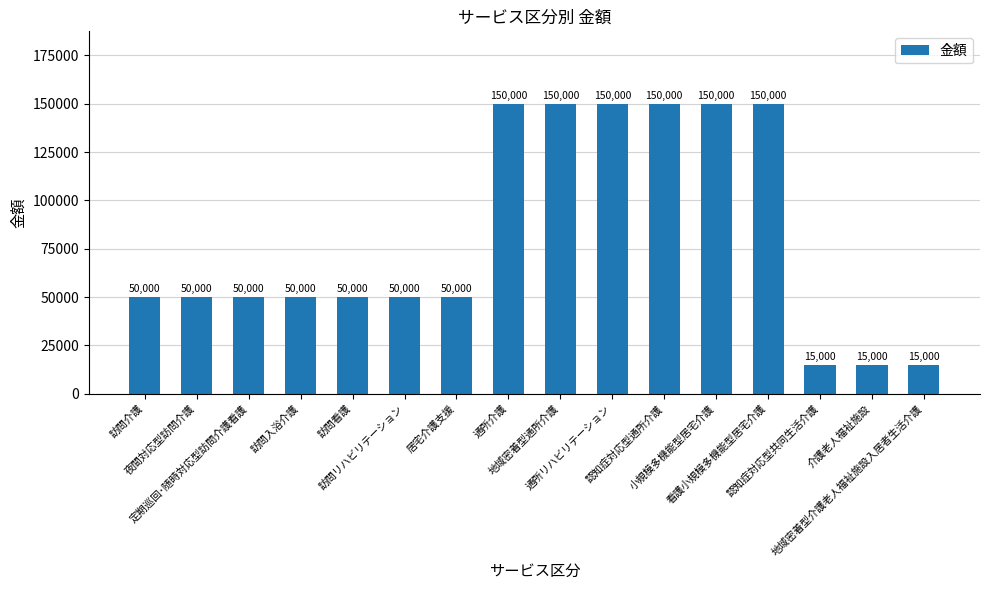

Count the number of data series in this chart.

1